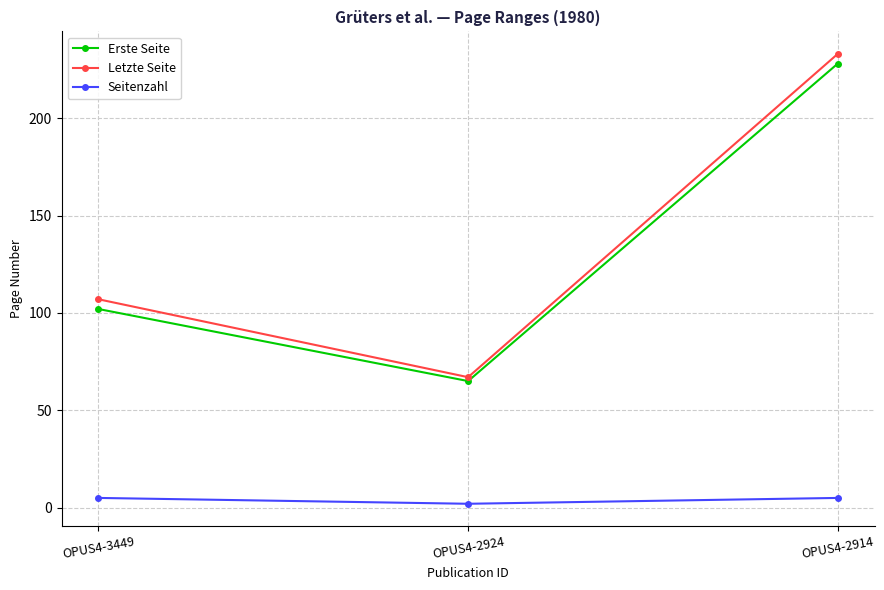

What is the approximate value of Seitenzahl at OPUS4-2924?

2